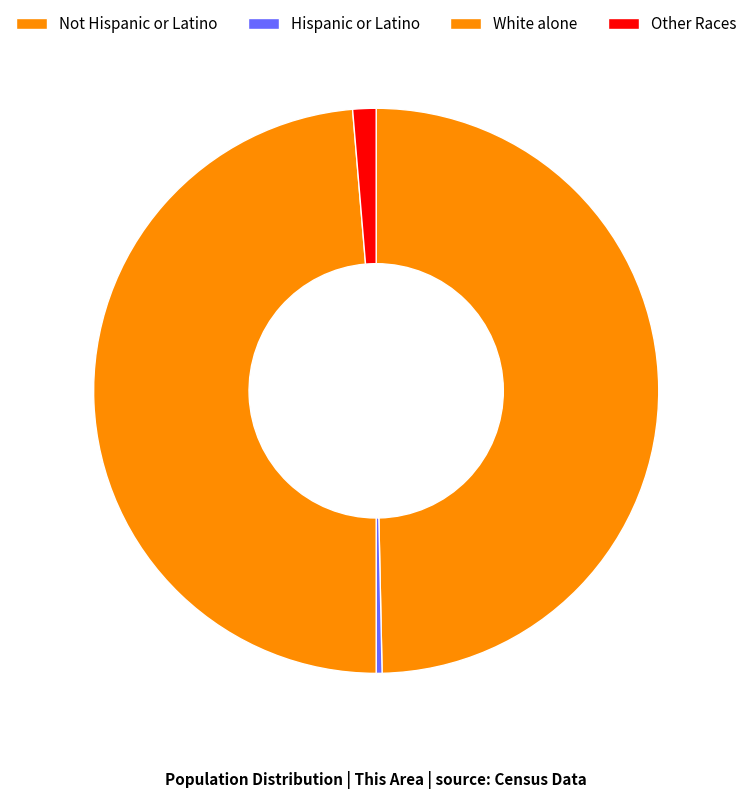

To the nearest percent, what is the difference between the largest and smallest slice percentages?

50%